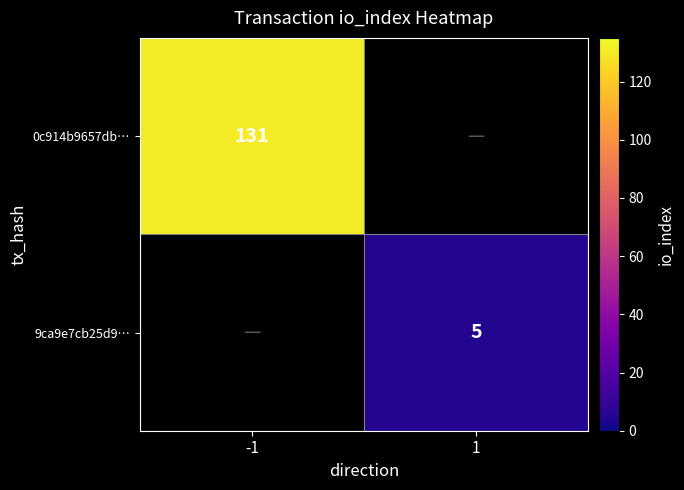

True or false: 9ca9e7cb25d9… has a value of 5 at 1.

True